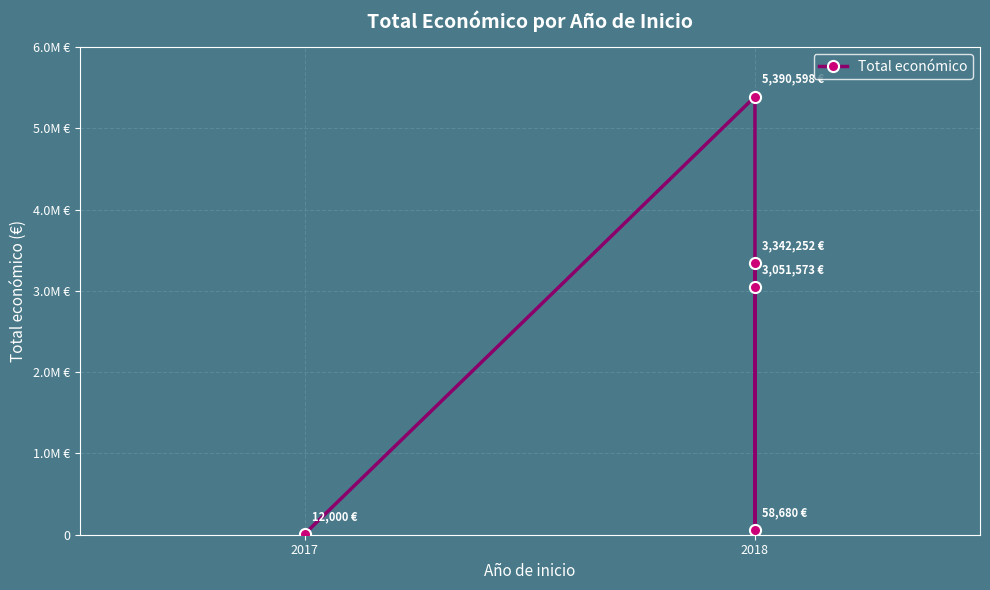

What is the maximum value shown in the chart?

5390598